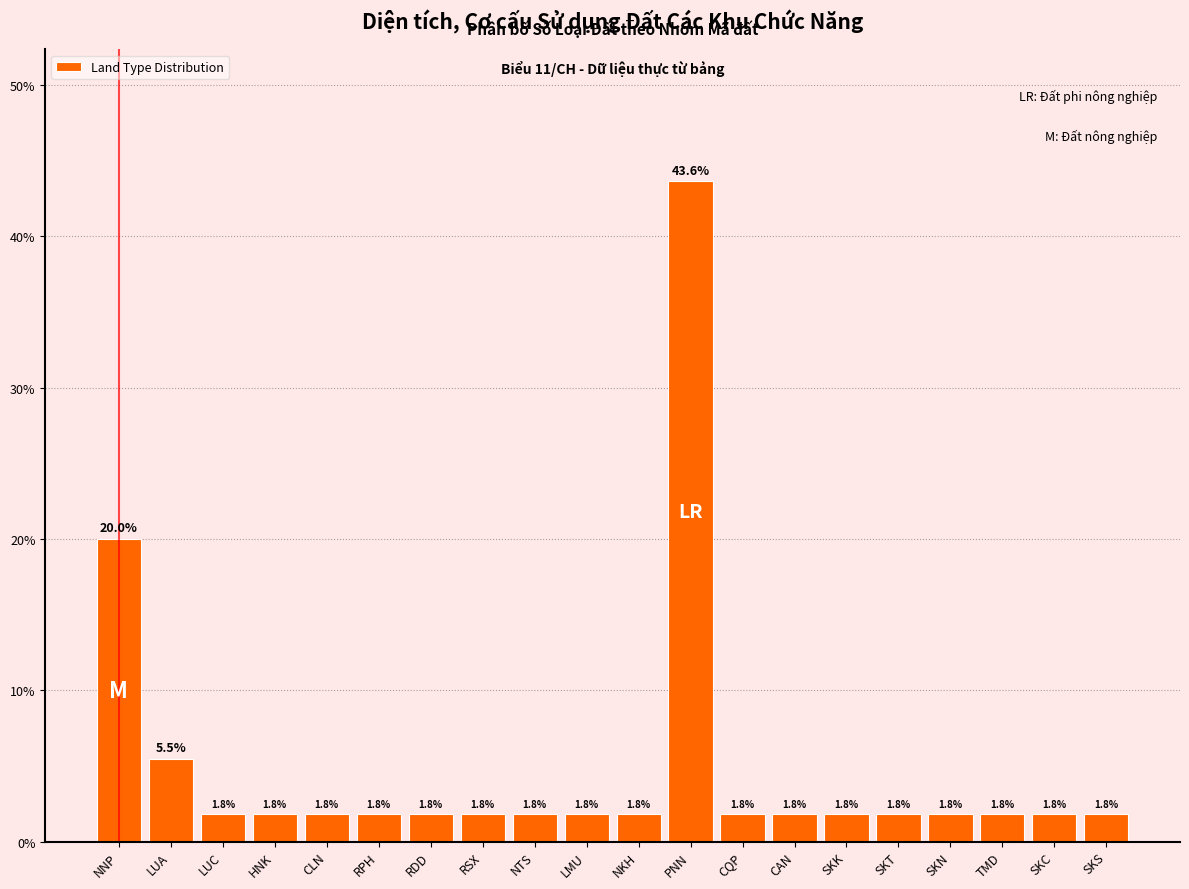

Reading right to left, extract all data points from this chart.

SKS=1.8	SKC=1.8	TMD=1.8	SKN=1.8	SKT=1.8	SKK=1.8	CAN=1.8	CQP=1.8	PNN=43.6	NKH=1.8	LMU=1.8	NTS=1.8	RSX=1.8	RDD=1.8	RPH=1.8	CLN=1.8	HNK=1.8	LUC=1.8	LUA=5.5	NNP=20.0